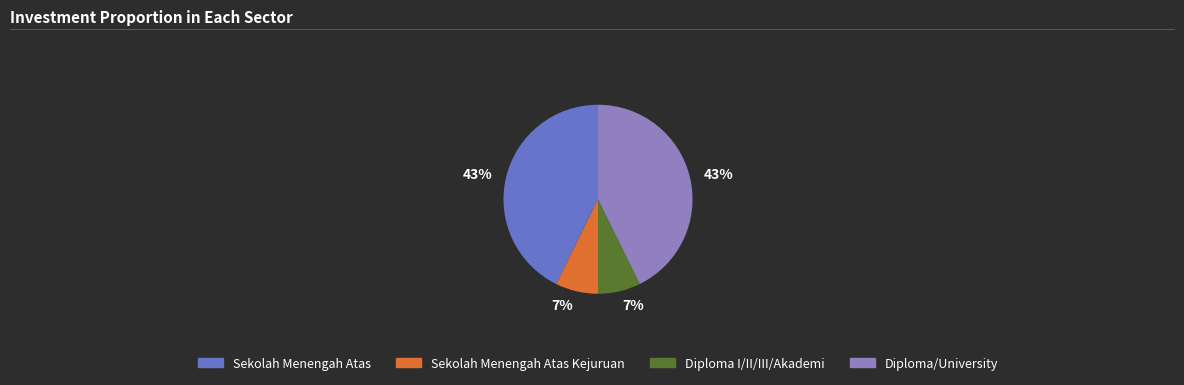

How many segments does this pie chart have?

4